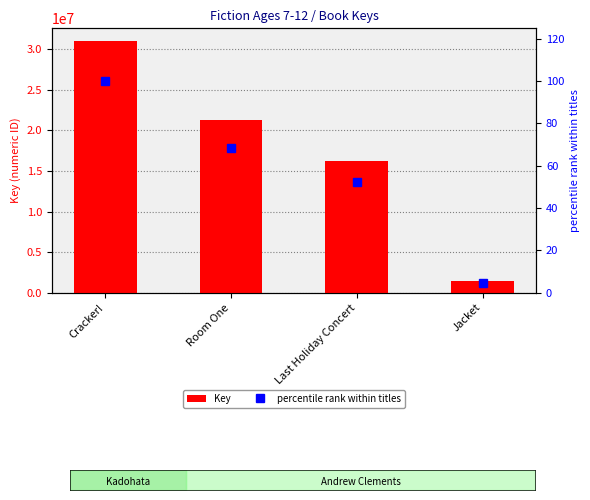

Where does the percentile rank within titles series first go above 68?

Cracker!